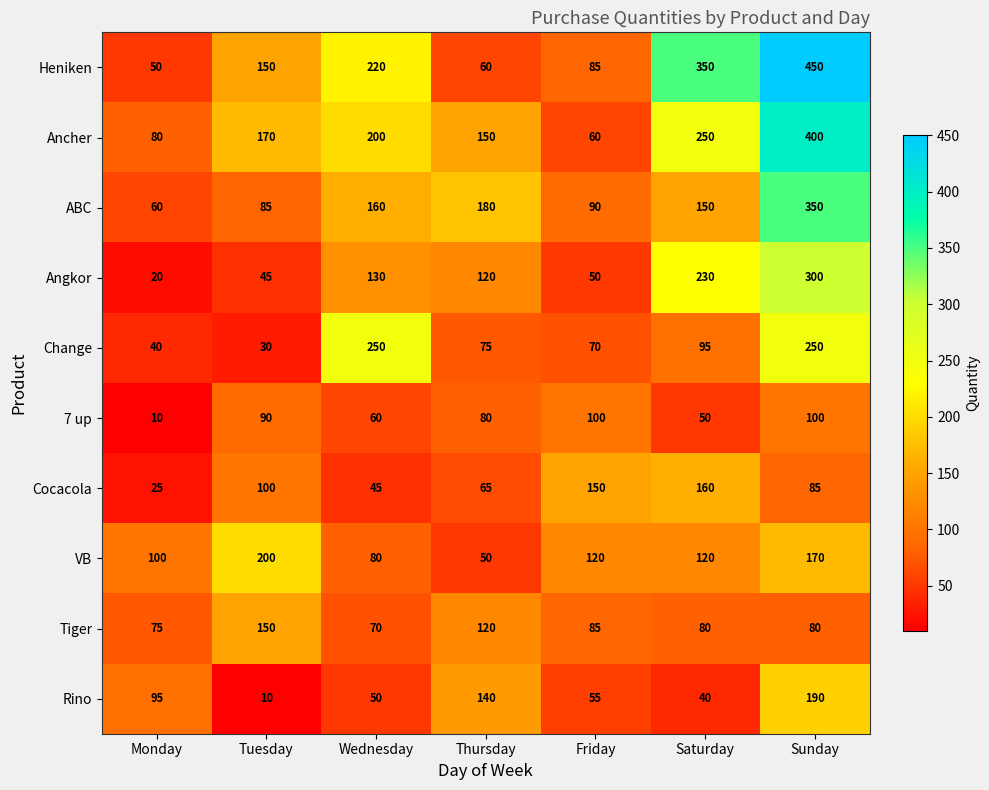

True or false: Ancher has a value of 105 at Monday.

False